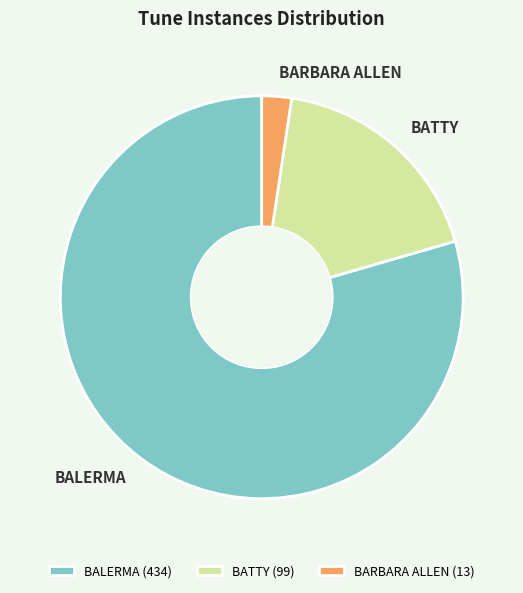

Does BARBARA ALLEN account for over 50% of the chart?

No